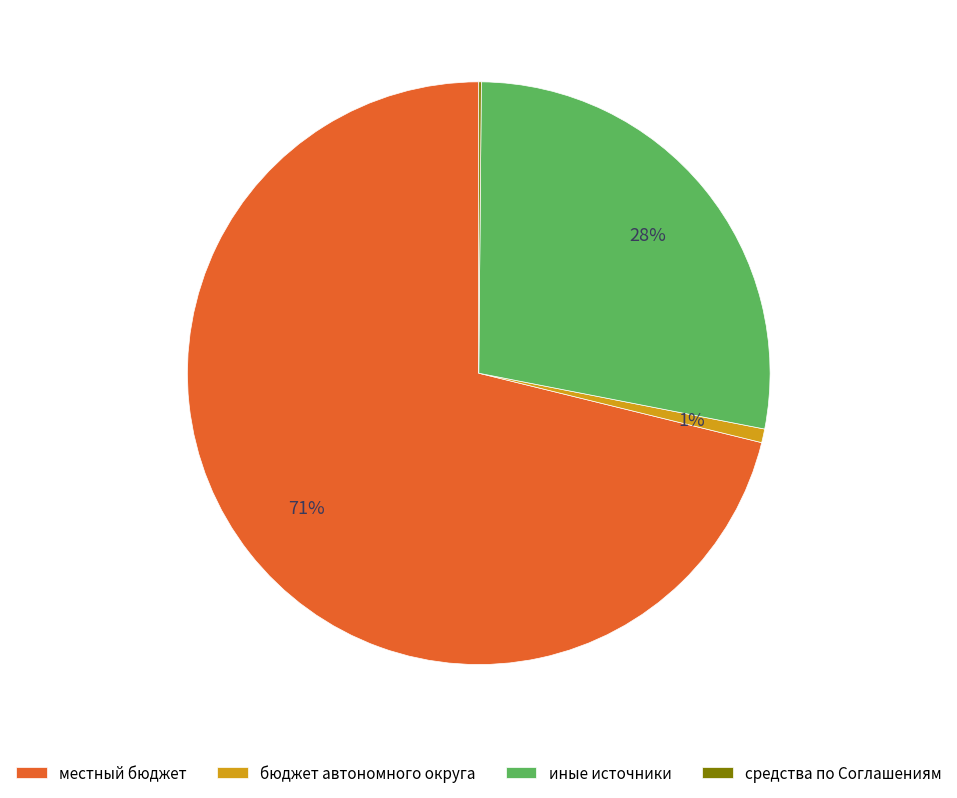

To the nearest percent, what portion does бюджет автономного округа represent?

1%